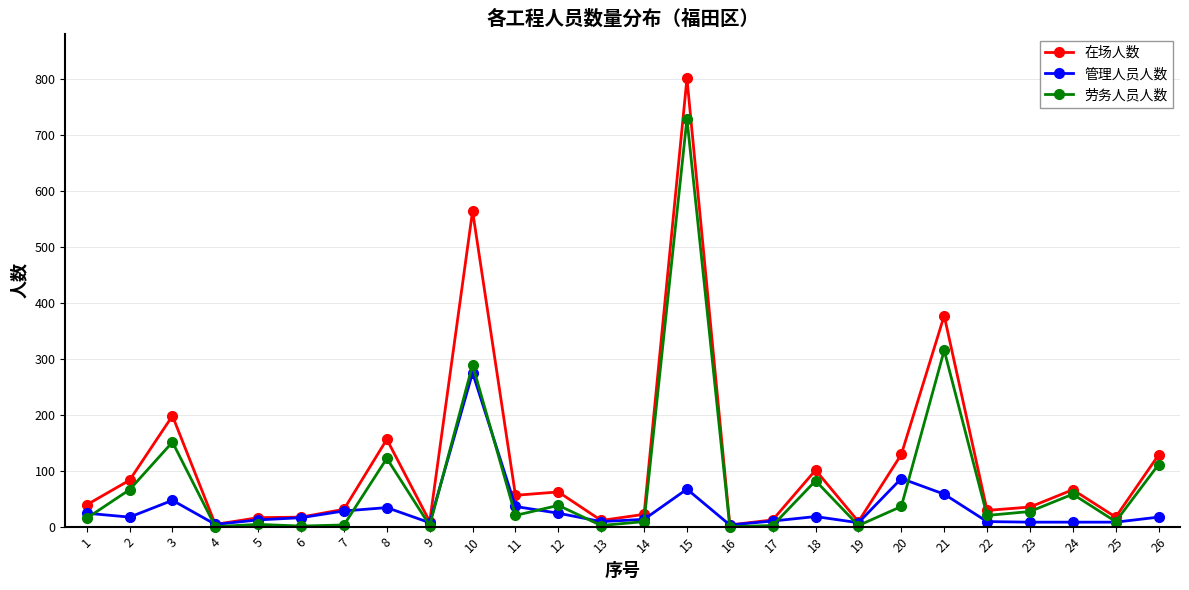

At how many categories does at least one series exceed 714?

1